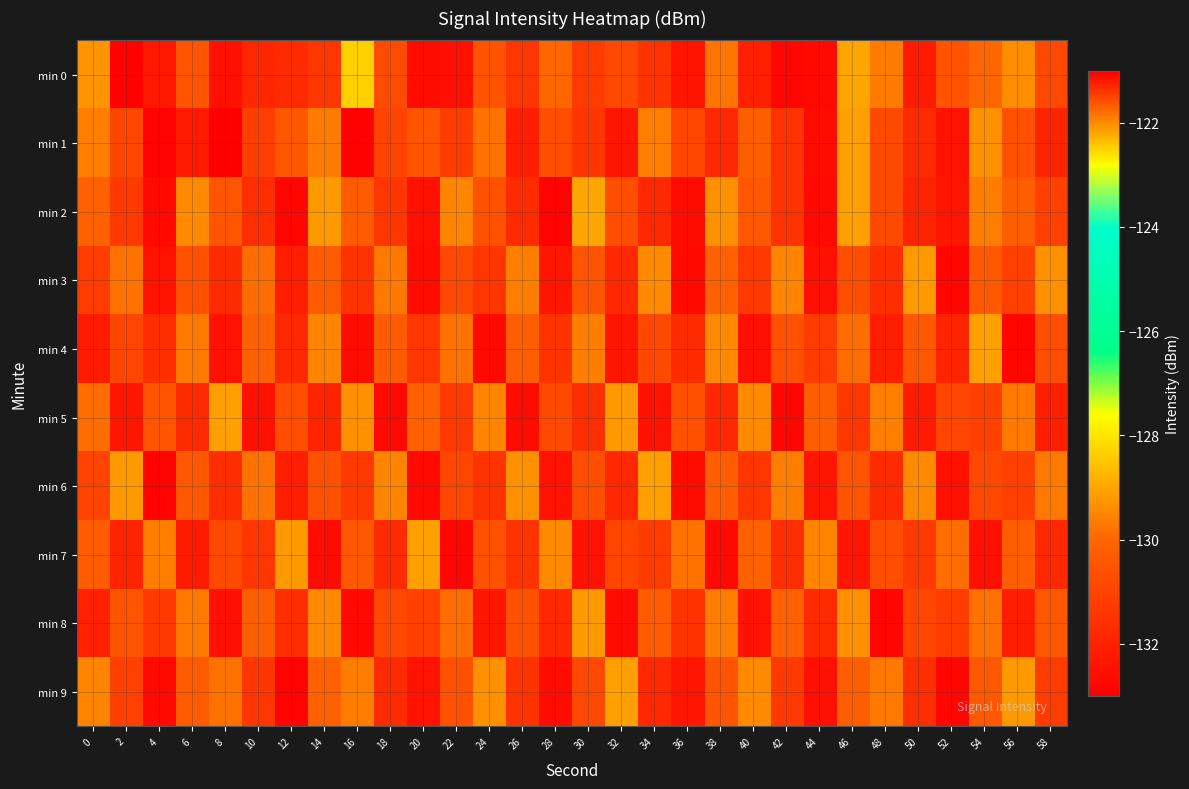

Reading right to left, what are all the values shown in this chart?

min 0: 58=-130.8	56=-129.3	54=-130.0	52=-130.5	50=-132.2	48=-129.7	46=-129.0	44=-132.7	42=-132.8	40=-132.0	38=-129.7	36=-132.4	34=-131.5	32=-130.8	30=-131.2	28=-130.0	26=-131.4	24=-130.5	22=-132.5	20=-132.6	18=-130.8	16=-128.3	14=-131.4	12=-131.7	10=-131.9	8=-132.5	6=-130.5	4=-132.3	2=-133.0	0=-129.3
min 1: 58=-131.9	56=-130.6	54=-129.3	52=-132.4	50=-131.7	48=-130.8	46=-129.1	44=-132.6	42=-131.5	40=-130.2	38=-131.8	36=-130.9	34=-129.6	32=-132.3	30=-131.4	28=-130.7	26=-132.1	24=-129.8	22=-131.2	20=-130.5	18=-131.0	16=-132.9	14=-129.6	12=-130.5	10=-131.1	8=-133.0	6=-121.2	4=-132.9	2=-130.9	0=-129.6
min 2: 58=-131.1	56=-130.2	54=-129.6	52=-132.3	50=-131.9	48=-130.8	46=-129.1	44=-132.7	42=-131.5	40=-130.4	38=-129.3	36=-132.6	34=-131.8	32=-130.7	30=-129.0	28=-132.9	26=-131.7	24=-130.6	22=-129.5	20=-132.5	18=-131.4	16=-130.3	14=-129.2	12=-132.8	10=-131.6	8=-130.5	6=-129.4	4=-132.7	2=-131.3	0=-130.1
min 3: 58=-129.3	56=-131.1	54=-130.4	52=-132.8	50=-129.2	48=-131.6	46=-130.7	44=-132.5	42=-129.5	40=-131.3	38=-130.1	36=-132.7	34=-129.4	32=-131.8	30=-130.5	28=-132.3	26=-129.6	24=-131.4	22=-130.8	20=-132.6	18=-129.7	16=-131.5	14=-130.3	12=-132.1	10=-129.9	8=-131.7	6=-130.6	4=-132.4	2=-129.8	0=-131.2
min 4: 58=-130.7	56=-132.8	54=-129.1	52=-131.9	50=-130.4	48=-132.1	46=-129.9	44=-131.2	42=-130.6	40=-132.5	38=-129.4	36=-131.7	34=-130.8	32=-132.3	30=-129.6	28=-131.5	26=-130.2	24=-132.7	22=-129.8	20=-131.4	18=-130.3	16=-132.6	14=-129.5	12=-131.8	10=-130.1	8=-132.4	6=-129.7	4=-131.6	2=-130.9	0=-132.2
min 5: 58=-132.1	56=-129.7	54=-131.1	52=-130.9	50=-132.2	48=-129.6	46=-131.4	44=-130.2	42=-132.8	40=-129.4	38=-131.8	36=-130.6	34=-132.4	32=-129.2	30=-131.6	28=-130.8	26=-132.6	24=-129.5	22=-131.3	20=-130.1	18=-132.7	16=-129.3	14=-131.9	12=-130.7	10=-132.5	8=-129.1	6=-131.7	4=-130.5	2=-132.3	0=-129.9
min 6: 58=-129.7	56=-131.1	54=-130.8	52=-132.5	50=-129.4	48=-131.7	46=-130.5	44=-132.3	42=-129.6	40=-131.4	38=-130.2	36=-132.6	34=-129.1	32=-131.8	30=-130.7	28=-132.4	26=-129.3	24=-131.5	22=-130.9	20=-132.7	18=-129.5	16=-131.3	14=-130.6	12=-132.1	10=-129.8	8=-131.6	6=-130.4	4=-132.9	2=-129.2	0=-131.0
min 7: 58=-131.8	56=-130.2	54=-132.5	52=-129.9	50=-131.3	48=-130.7	46=-132.3	44=-129.5	42=-131.6	40=-130.1	38=-132.7	36=-129.8	34=-131.2	32=-130.9	30=-132.4	28=-129.4	26=-131.5	24=-130.6	22=-132.8	20=-129.1	18=-131.7	16=-130.4	14=-132.6	12=-129.2	10=-131.4	8=-130.8	6=-132.2	4=-129.6	2=-131.9	0=-130.3
min 8: 58=-130.4	56=-132.1	54=-129.8	52=-131.2	50=-130.9	48=-132.8	46=-129.3	44=-131.7	42=-130.1	40=-132.4	38=-129.6	36=-131.5	34=-130.3	32=-132.6	30=-129.2	28=-131.8	26=-130.6	24=-132.3	22=-129.9	20=-131.1	18=-130.8	16=-132.7	14=-129.4	12=-131.6	10=-130.2	8=-132.5	6=-129.7	4=-131.3	2=-130.5	0=-132.0
min 9: 58=-131.2	56=-129.2	54=-130.4	52=-132.8	50=-131.6	48=-129.7	46=-130.2	44=-132.5	42=-131.3	40=-129.4	38=-130.5	36=-132.3	34=-131.8	32=-129.1	30=-130.8	28=-132.6	26=-131.5	24=-129.3	22=-130.6	20=-132.4	18=-131.7	16=-129.6	14=-130.1	12=-132.9	10=-131.4	8=-129.8	6=-130.3	4=-132.7	2=-131.1	0=-129.5